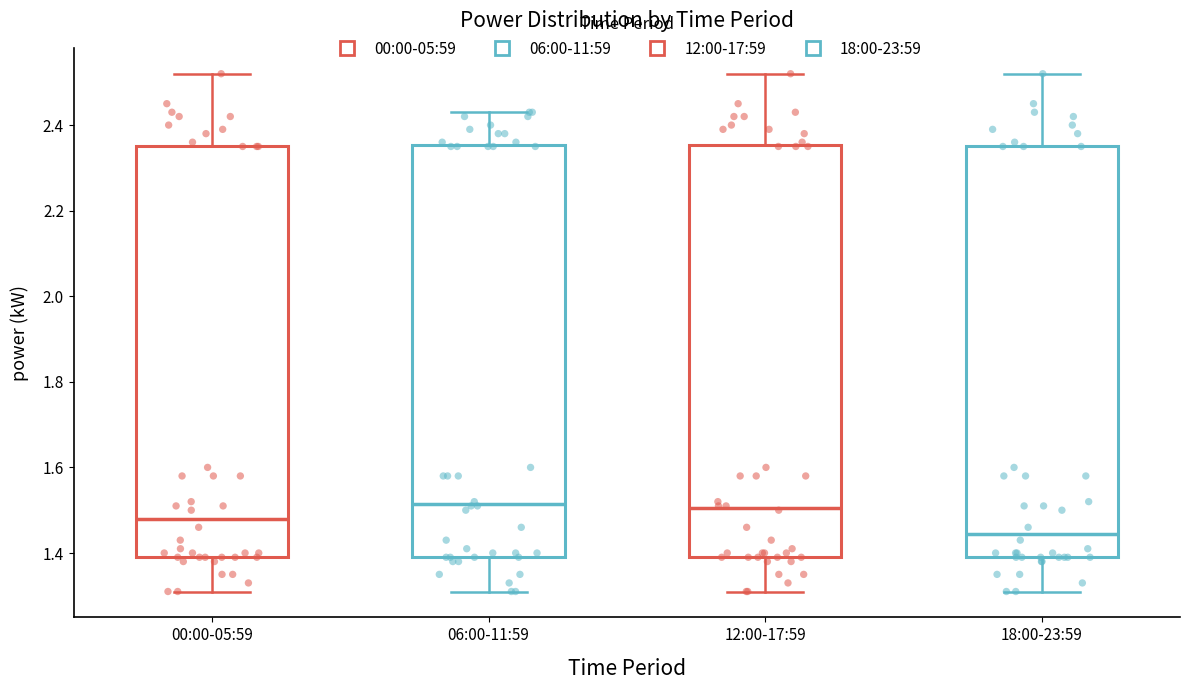

Reading left to right, transcribe this box plot: for each box, give where its median line is, the range the box spans, and where its two whiskers end, as read against the y-axis. The values are not printed on the chart, so give them approximately, as read against the axis.

00:00-05:59: median 1.48, box 1.40 to 2.36, whiskers 1.32 to 2.52
06:00-11:59: median 1.52, box 1.40 to 2.36, whiskers 1.32 to 2.44
12:00-17:59: median 1.50, box 1.40 to 2.36, whiskers 1.32 to 2.52
18:00-23:59: median 1.44, box 1.40 to 2.36, whiskers 1.32 to 2.52